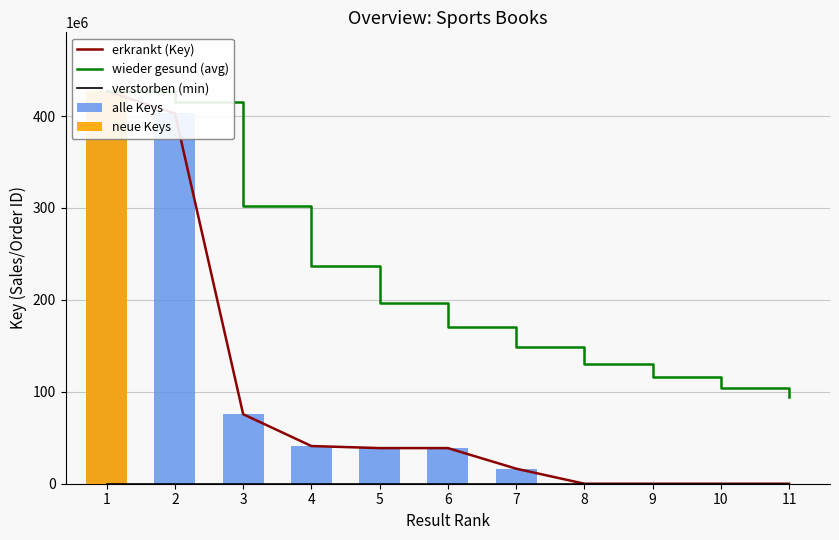

Read the alle Keys value at 4.

41003176.0